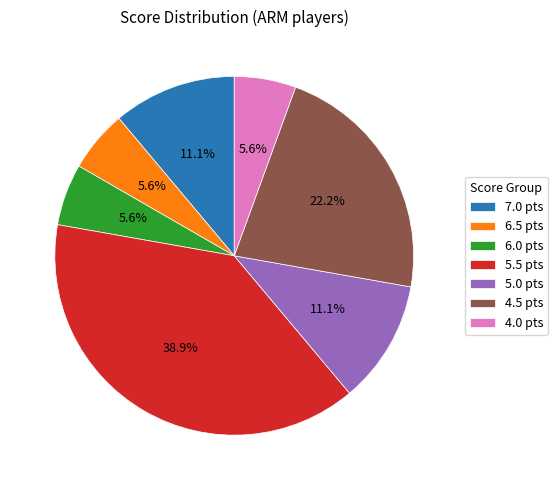

Combined, do 5.0 pts and 7.0 pts account for over 50%?

No